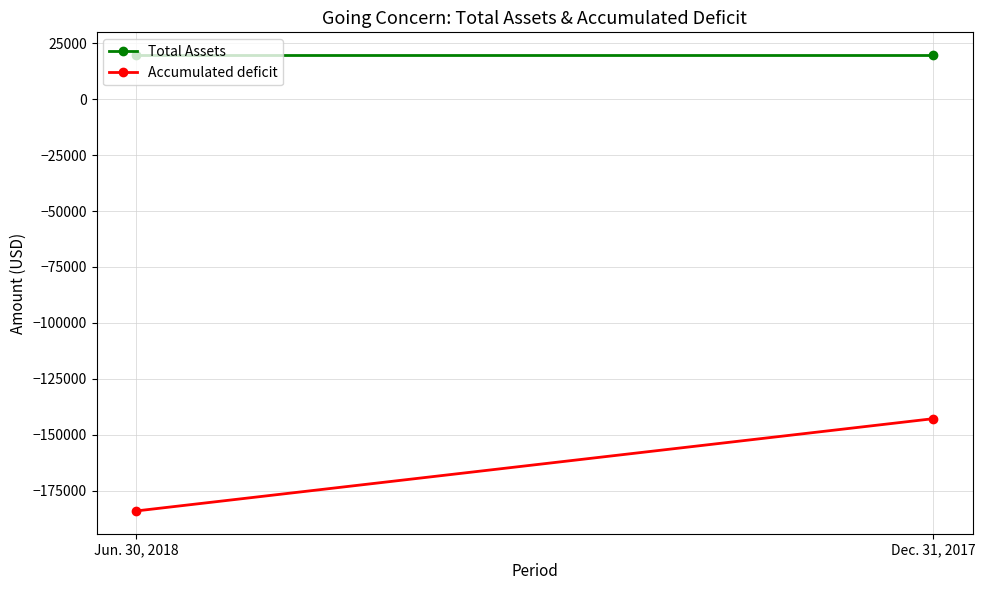

At how many categories does at least one series exceed -6634?

2